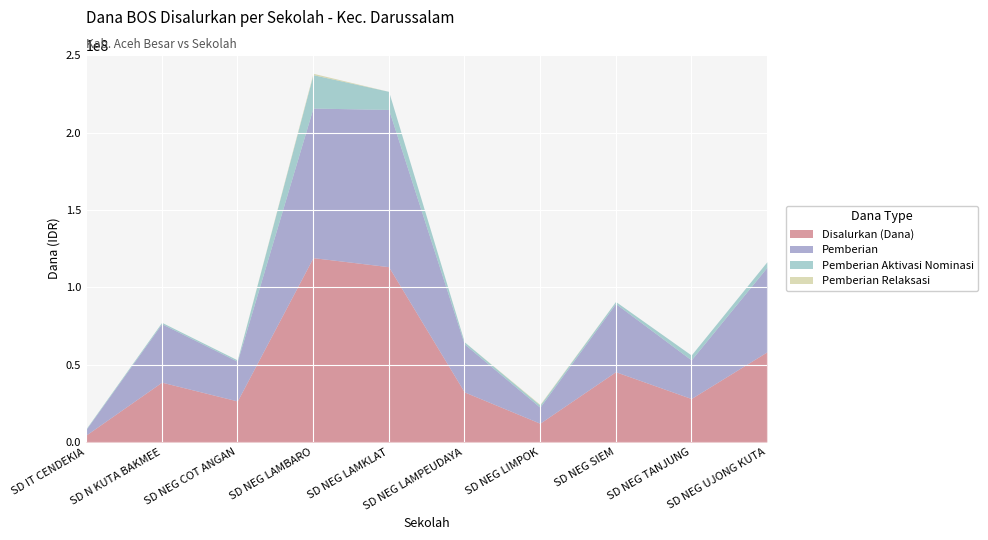

What is the difference between the maximum and minimum values in the Pemberian series?

98100000